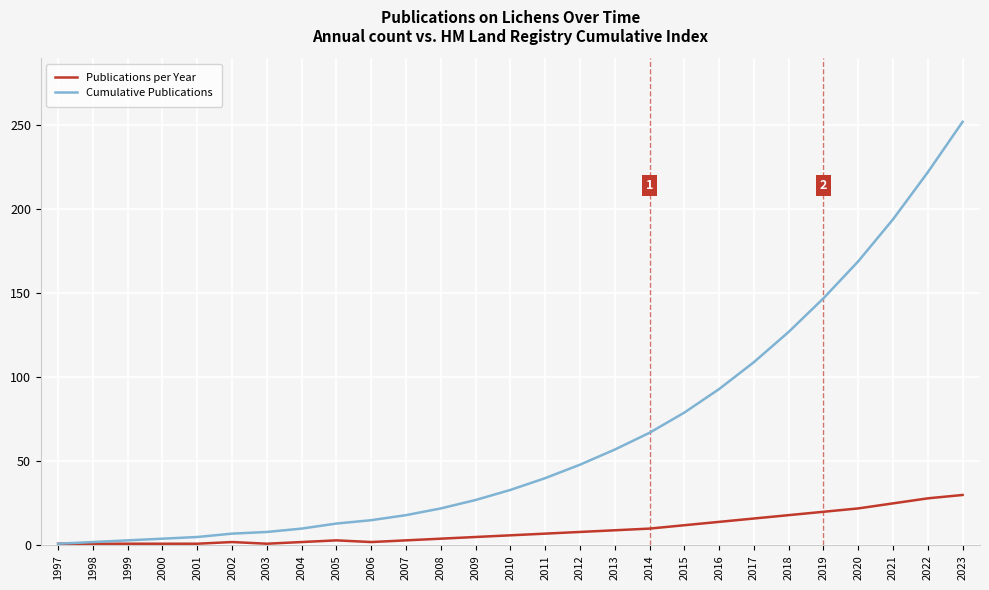

What is the spread (max minus min) of values at 2016?

79